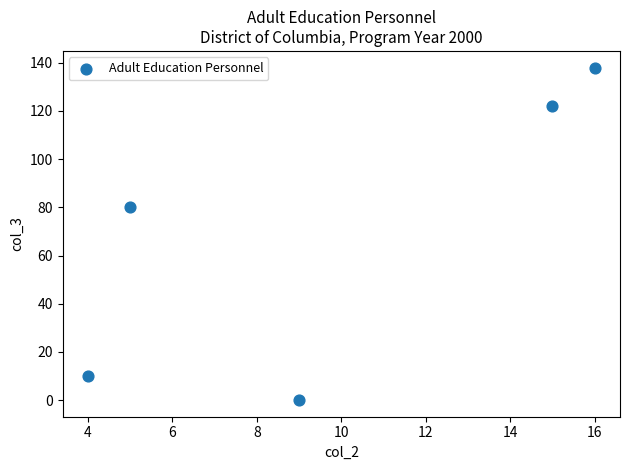

What is the range of Y values (max minus min)?

138